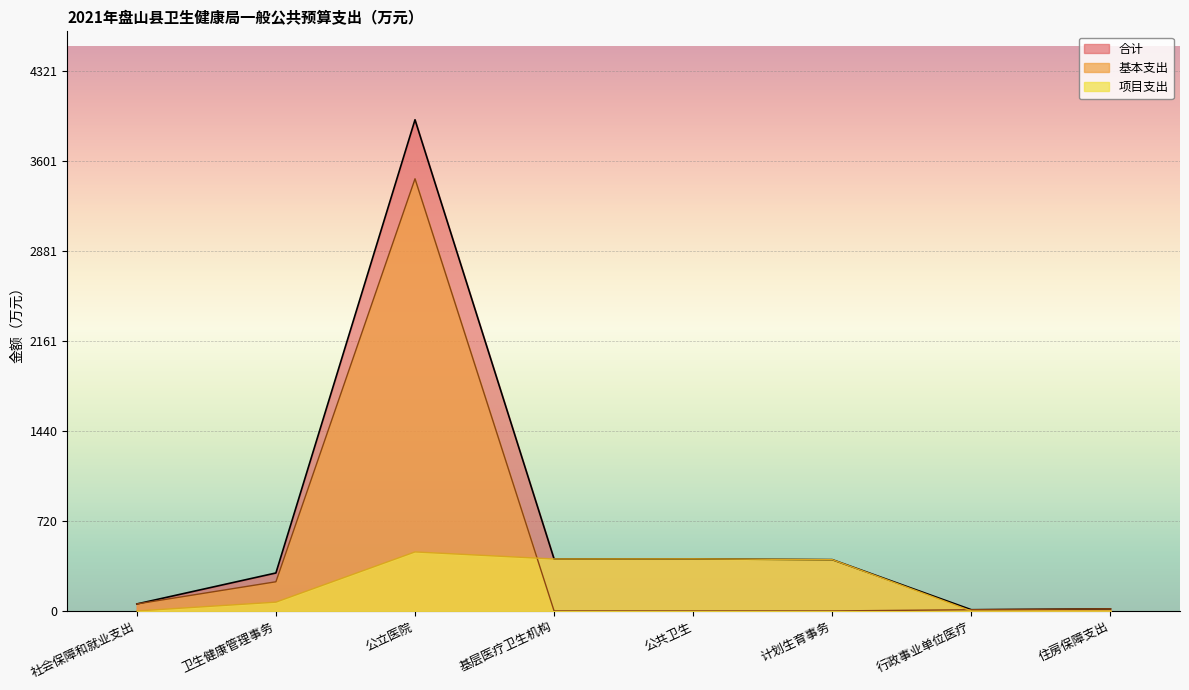

List the labels in order of 合计 value, smallest first.

行政事业单位医疗, 住房保障支出, 社会保障和就业支出, 卫生健康管理事务, 计划生育事务, 基层医疗卫生机构, 公共卫生, 公立医院